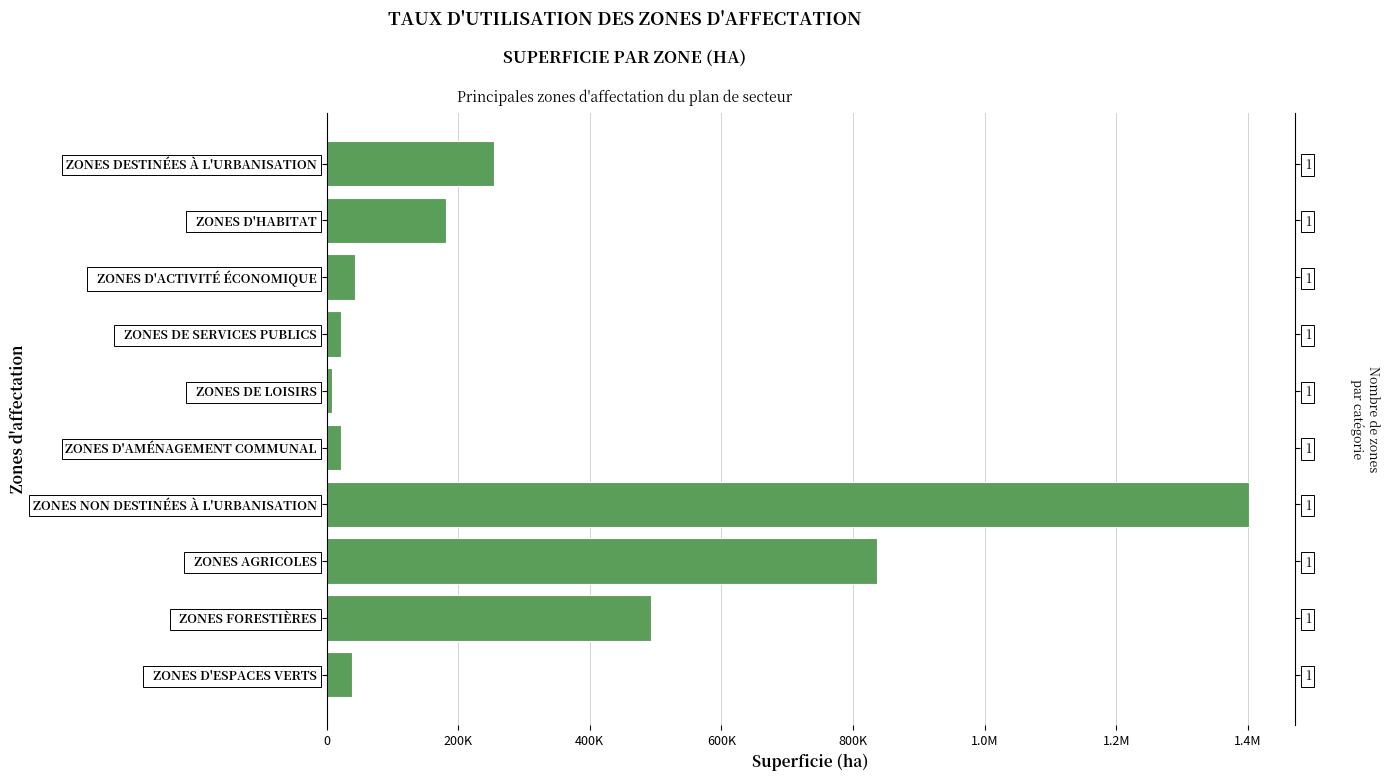

How many data points are less than 180817?

5